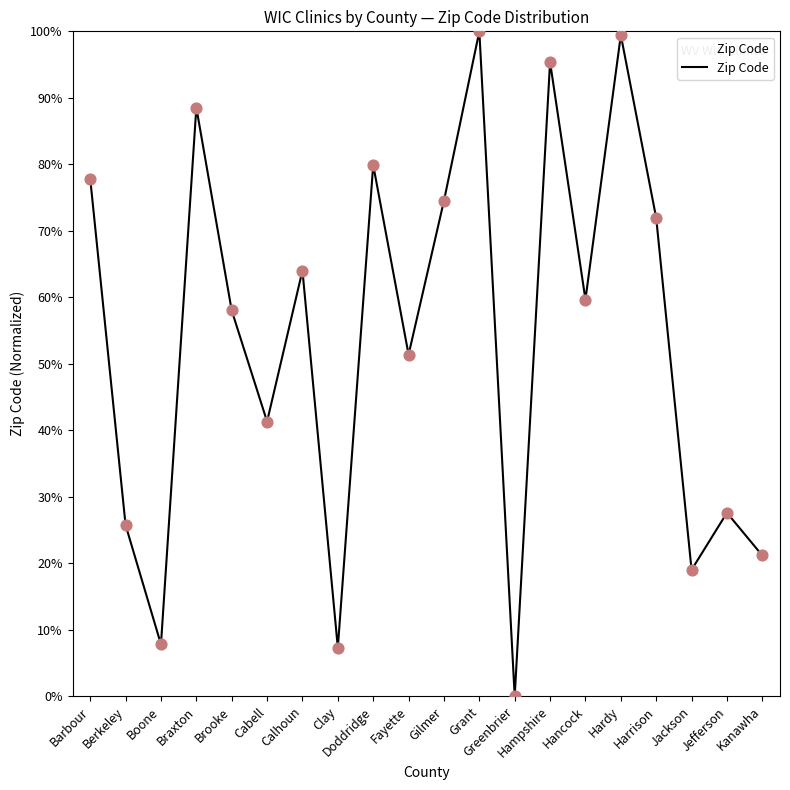

Between Fayette and Doddridge, which is larger?

Doddridge